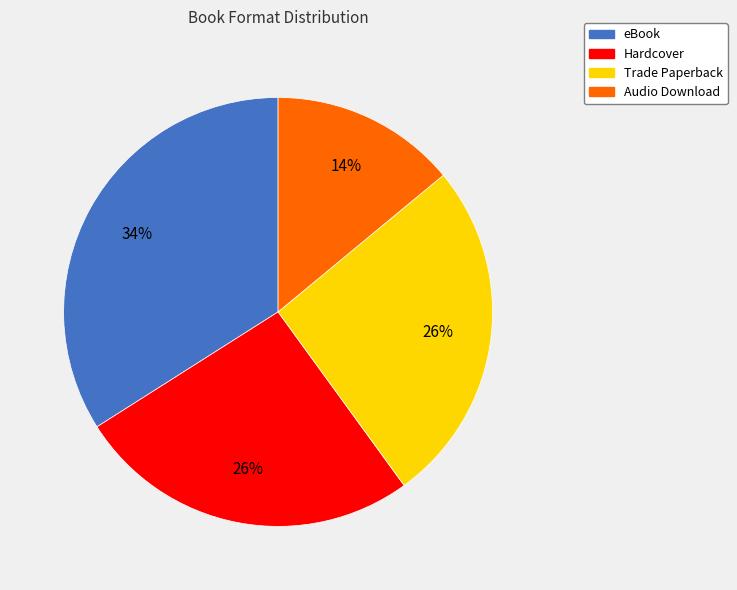

What is the ratio of the value at Hardcover to the value at eBook?

0.8